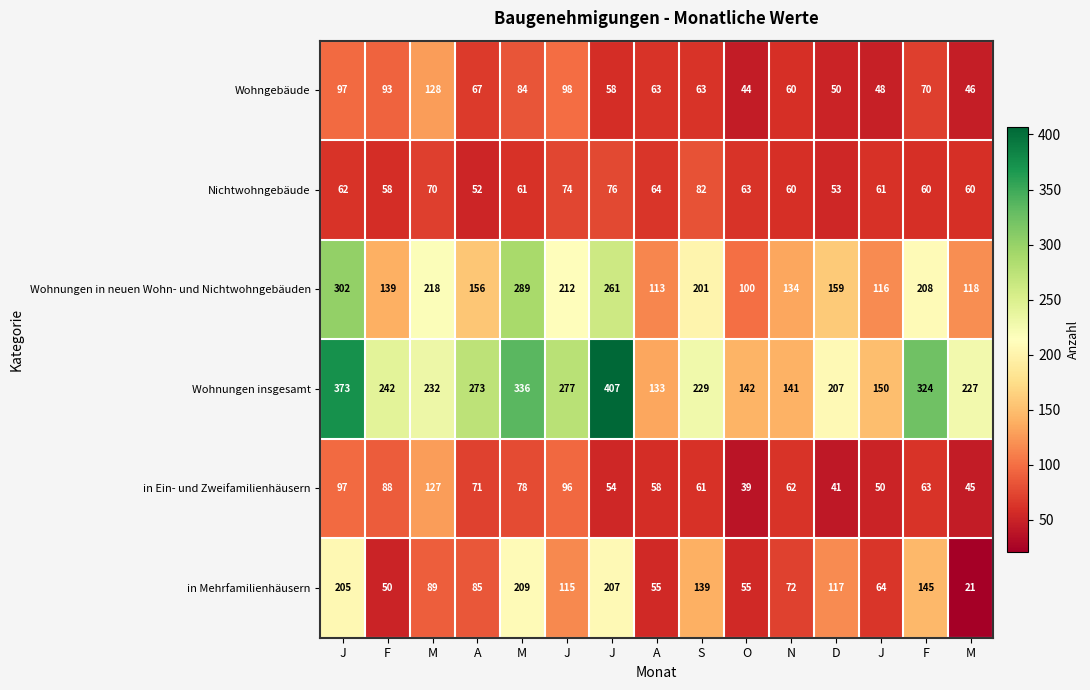

How many data points in Wohngebäude are less than 63?

6